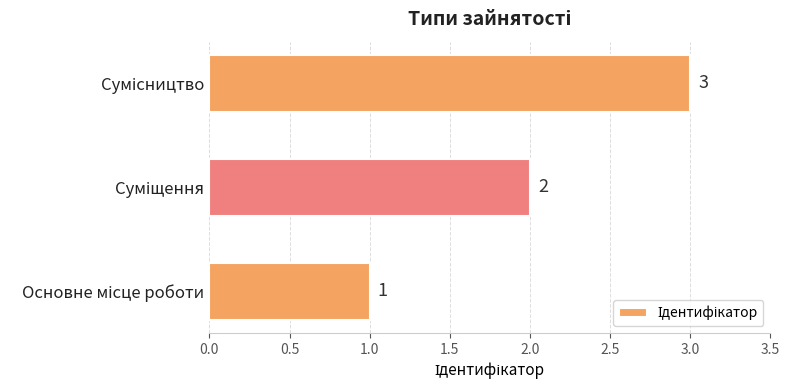

Count the values in the range 1 to 3.

3